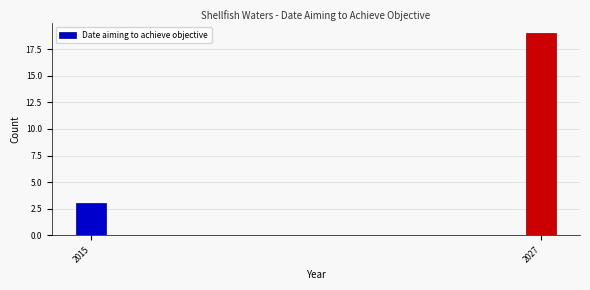

Reading left to right, transcribe all the data shown in this chart.

3	19